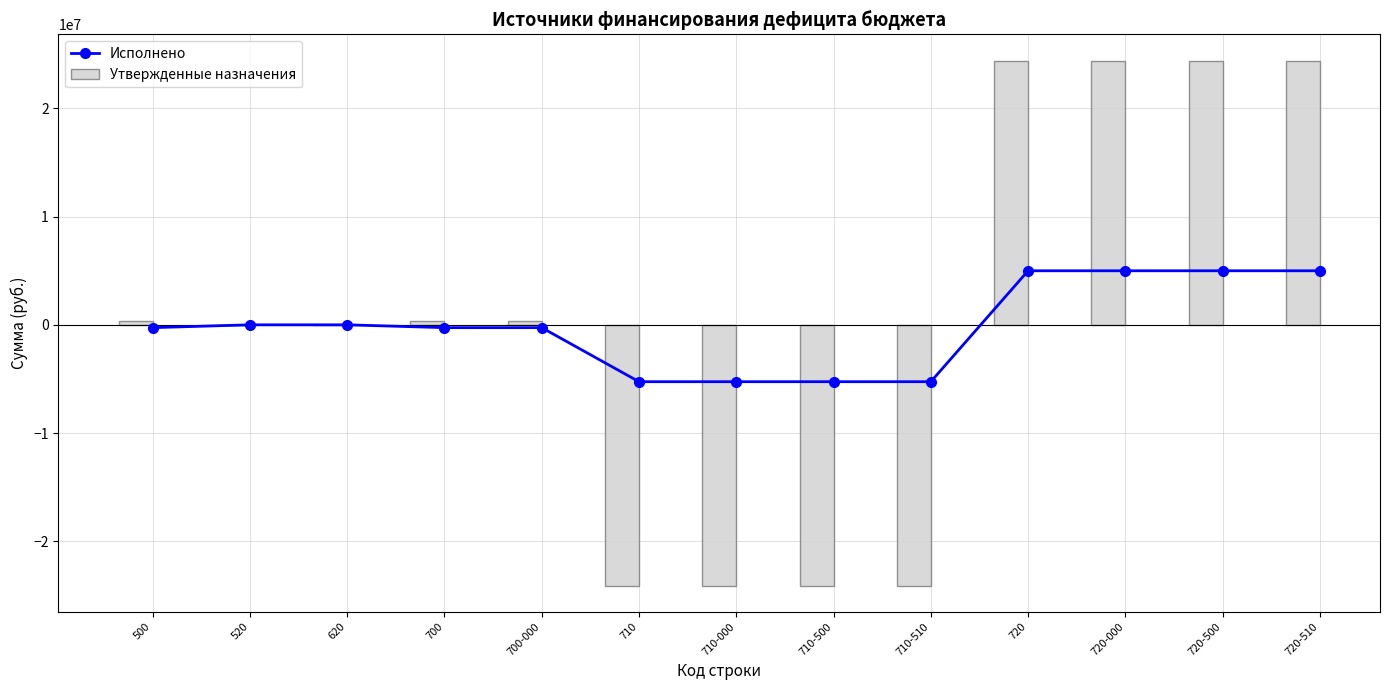

At which label does Утвержденные назначения reach its peak?

720